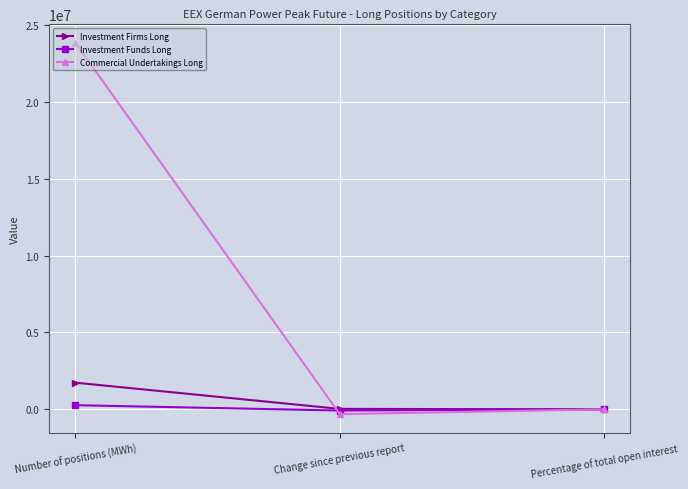

How many Investment Funds Long values are between -79128 and 268056?

3